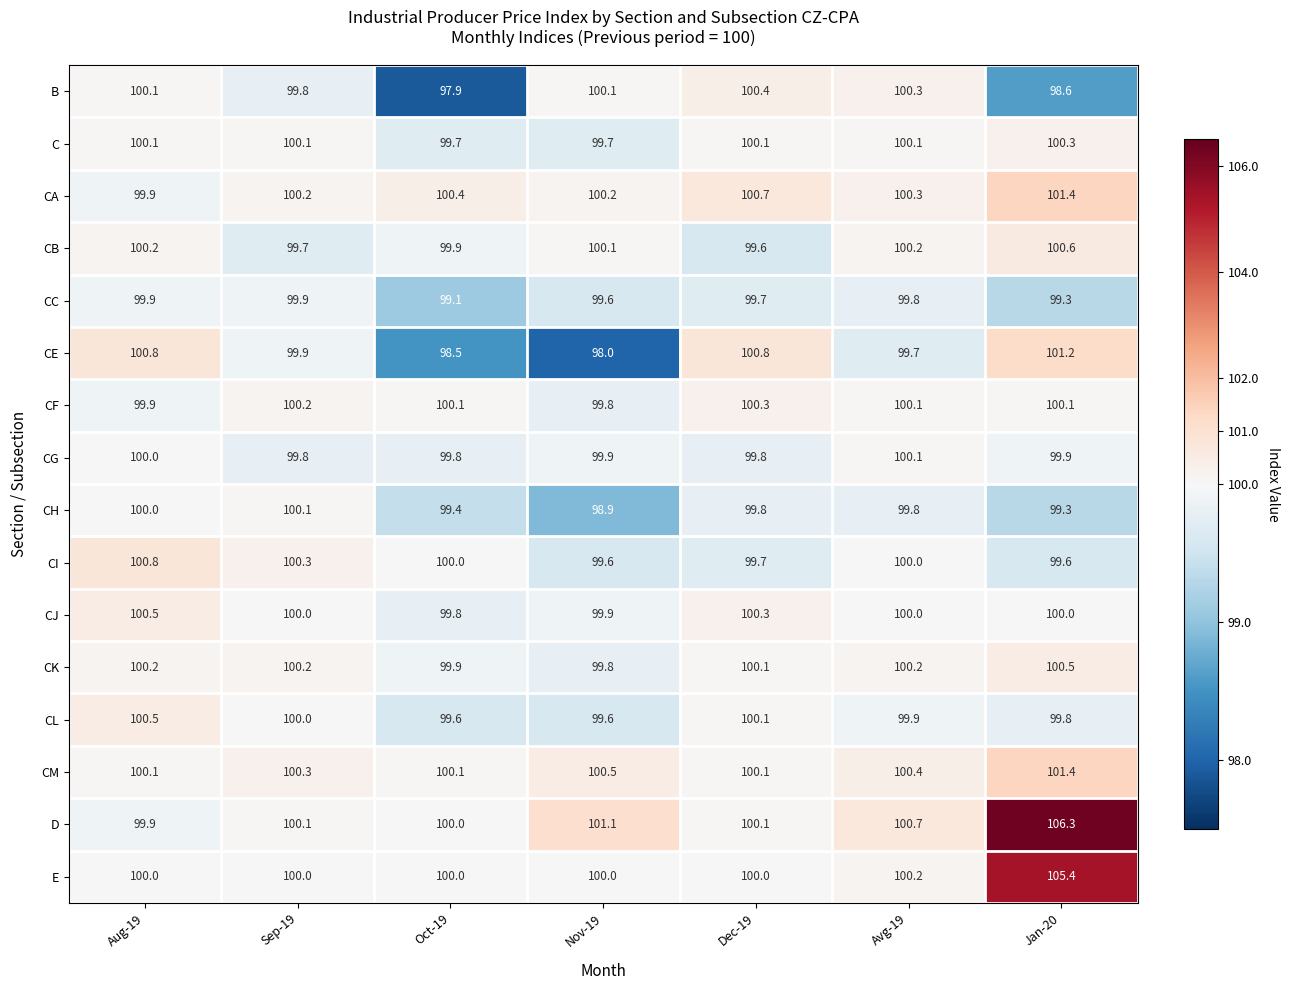

Which series has the largest total across all categories?

D